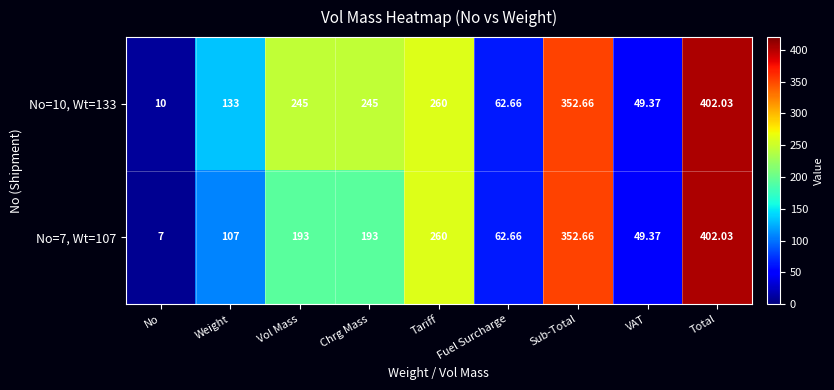

Is the value of No=10, Wt=133 at Weight greater than the value of No=7, Wt=107 at VAT?

Yes